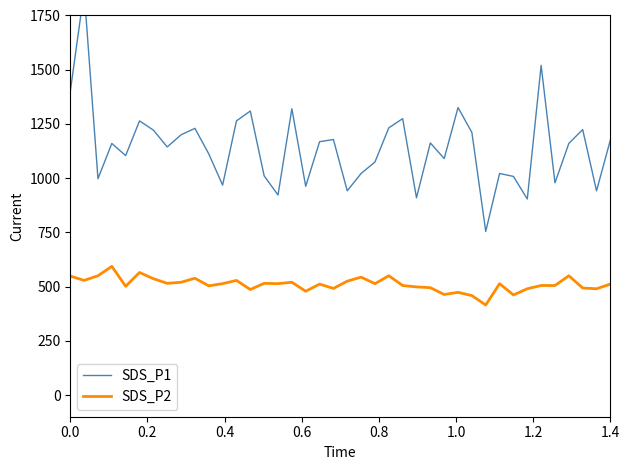

What is the lowest value of the SDS_P2 series?

415.0